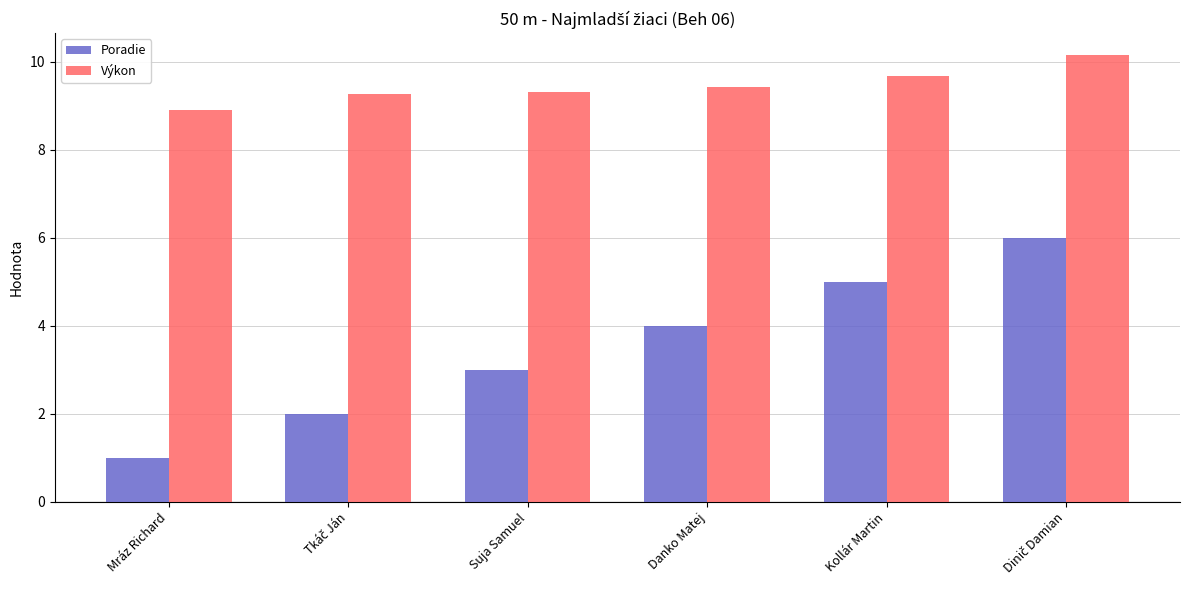

Where is Výkon nearest to the value 9?

Mráz Richard